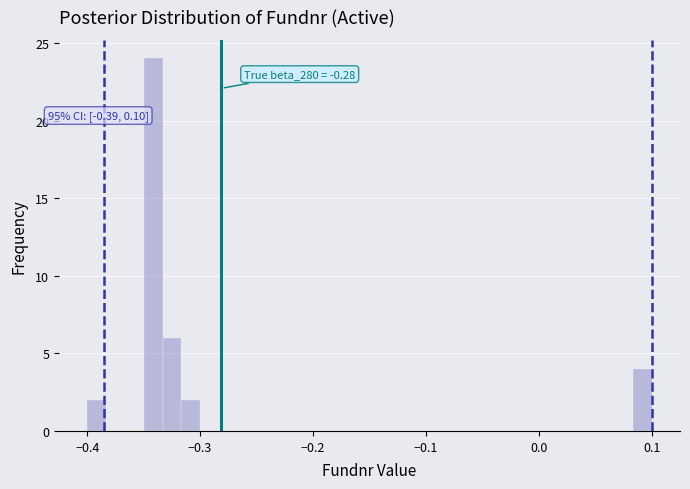

Read against the x-axis, roughly where is the centre of the tallest bar?

-0.34